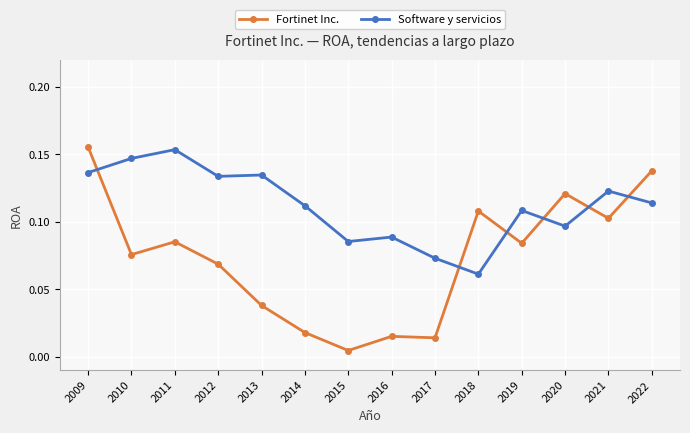

At which label does Software y servicios reach its minimum?

2018